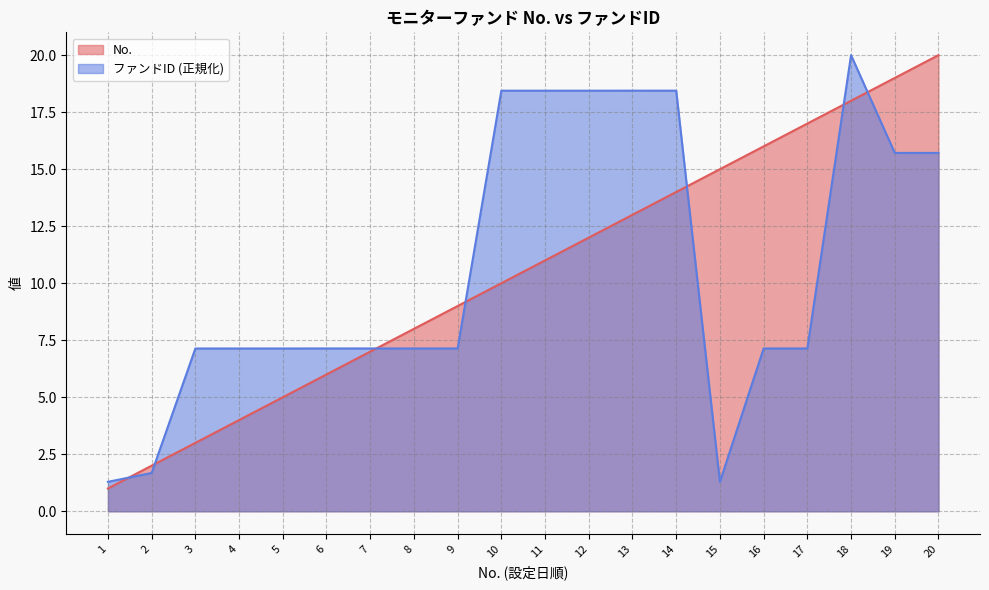

At which label does ファンドID_num first exceed 7?

3